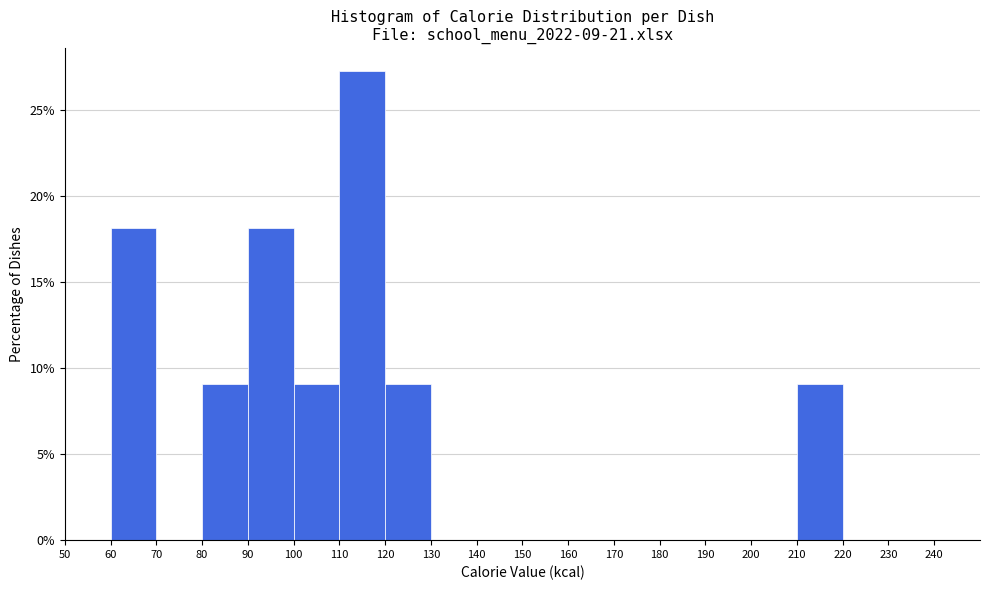

Which range on the x-axis has the tallest bar?

110 to 120